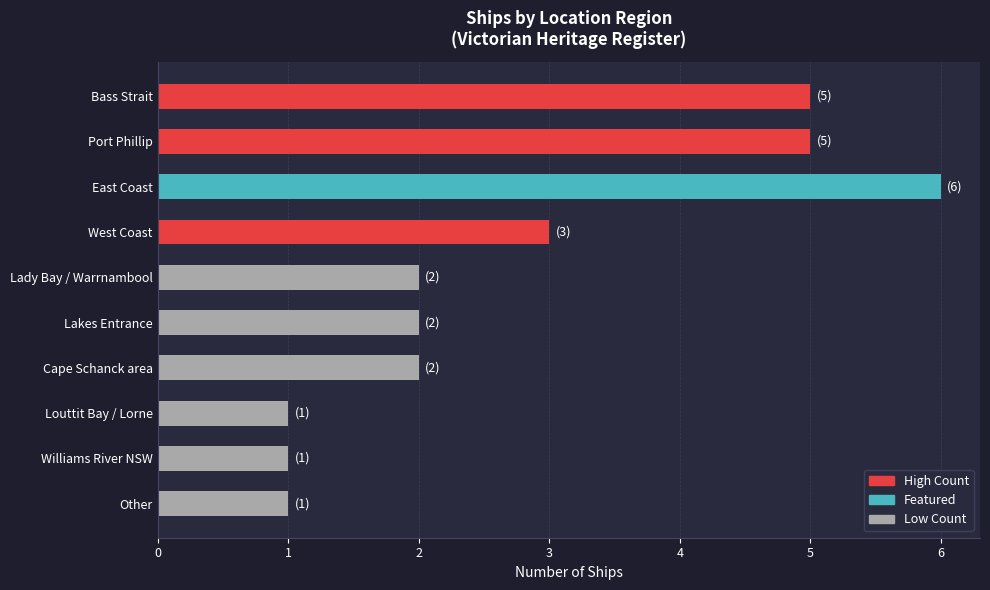

What is the label of the 4th bar from the top?

West Coast